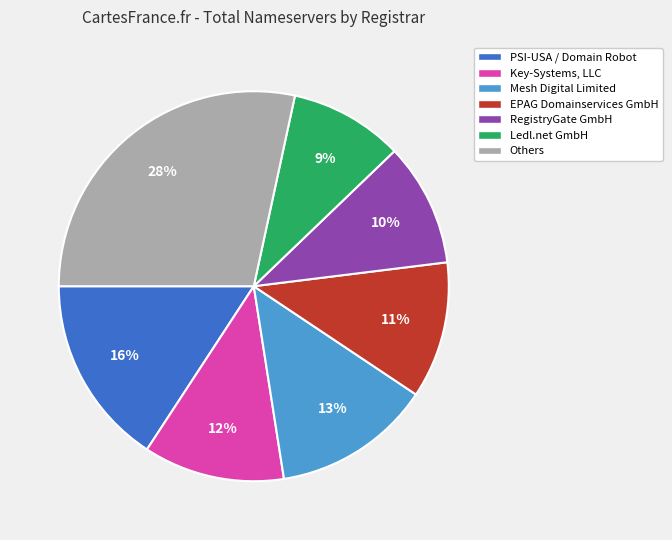

To the nearest percent, what is the average slice percentage?

14%